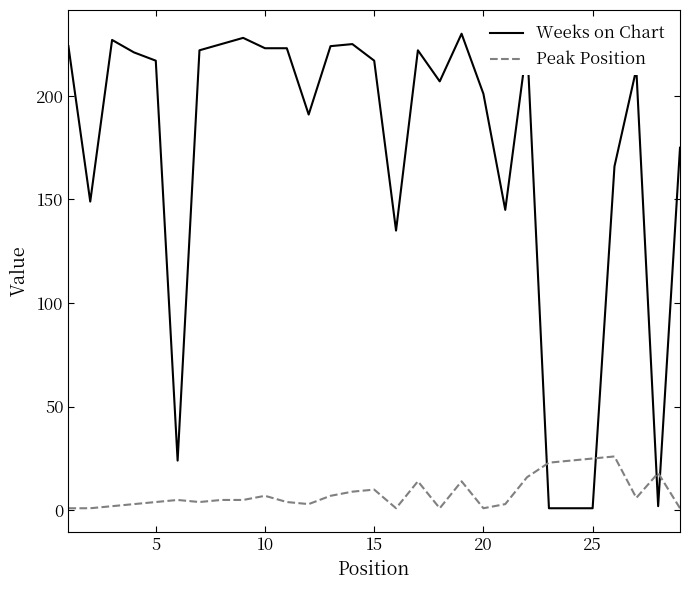

Rank the series by their maximum value, from lowest to highest.

Peak Position, Weeks on Chart